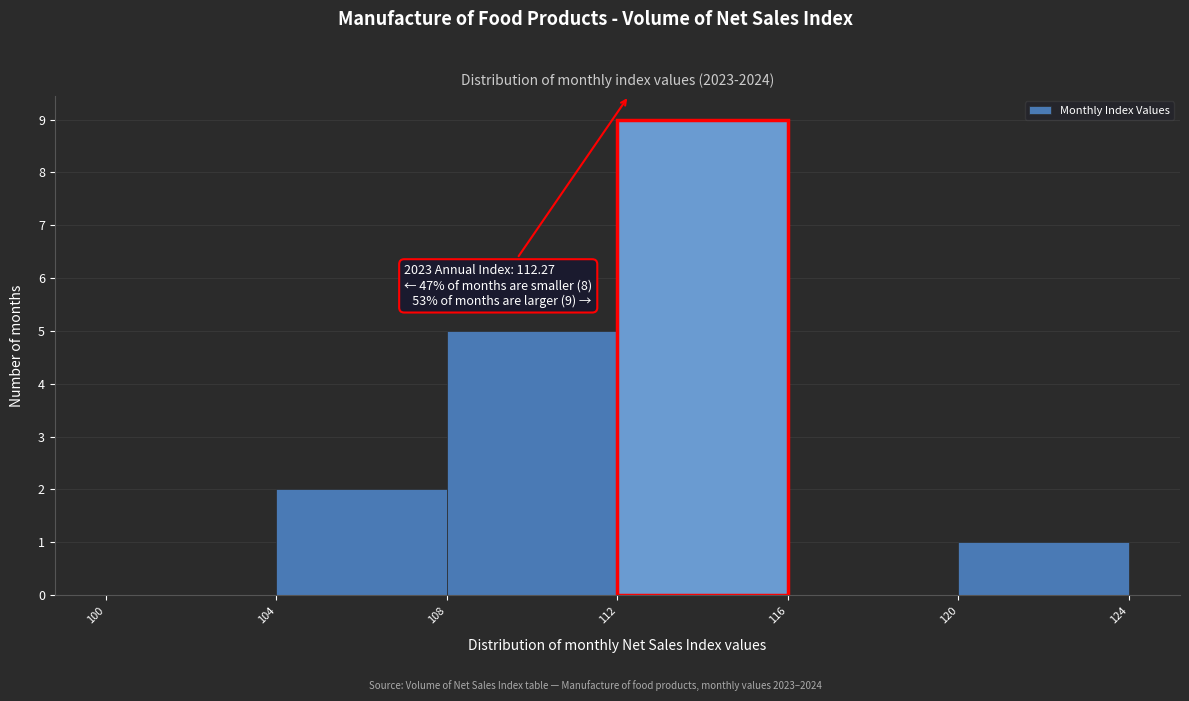

Which range on the x-axis has the tallest bar?

112 to 116